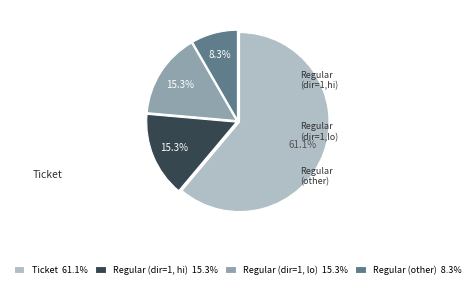

Approximately how many times larger is the value at Regular (dir=1, lo) 15.3% compared to Regular (dir=1, hi) 15.3%?

1.0